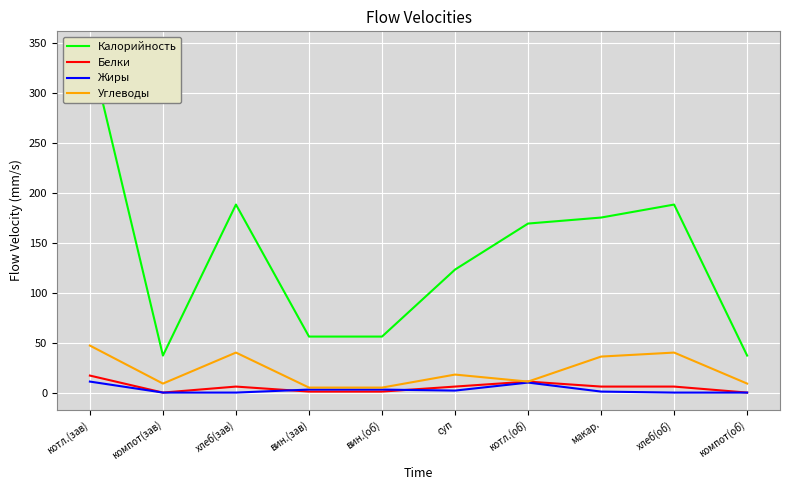

What is the sum of the Жиры values at вин.(об) and хлеб(зав)?

3